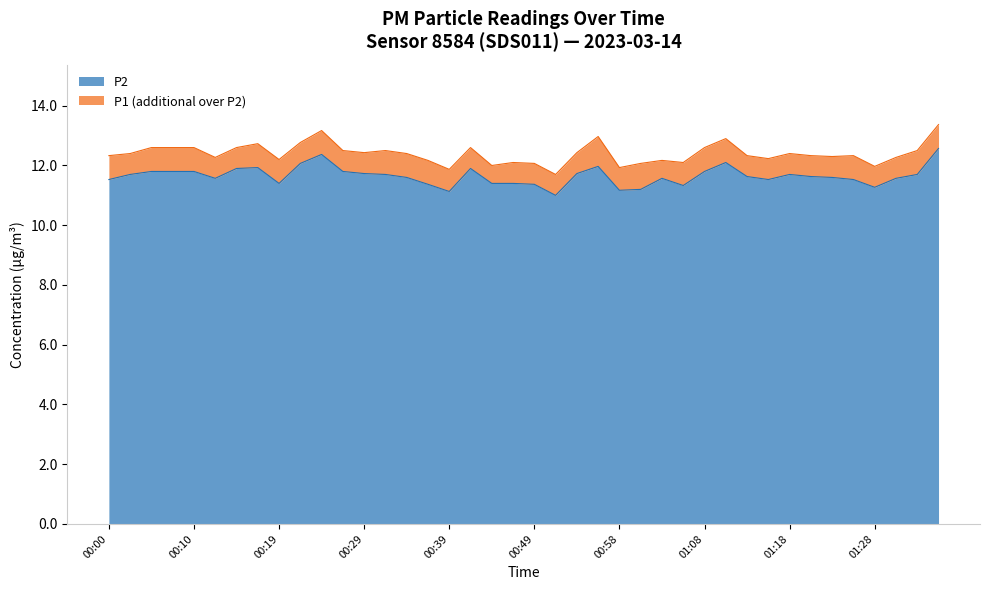

What is the difference between the maximum and minimum values in the P1 series?

1.7